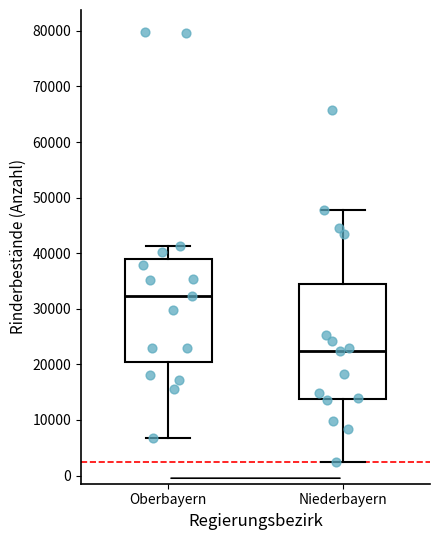

Which box has the lowest median line?

Niederbayern